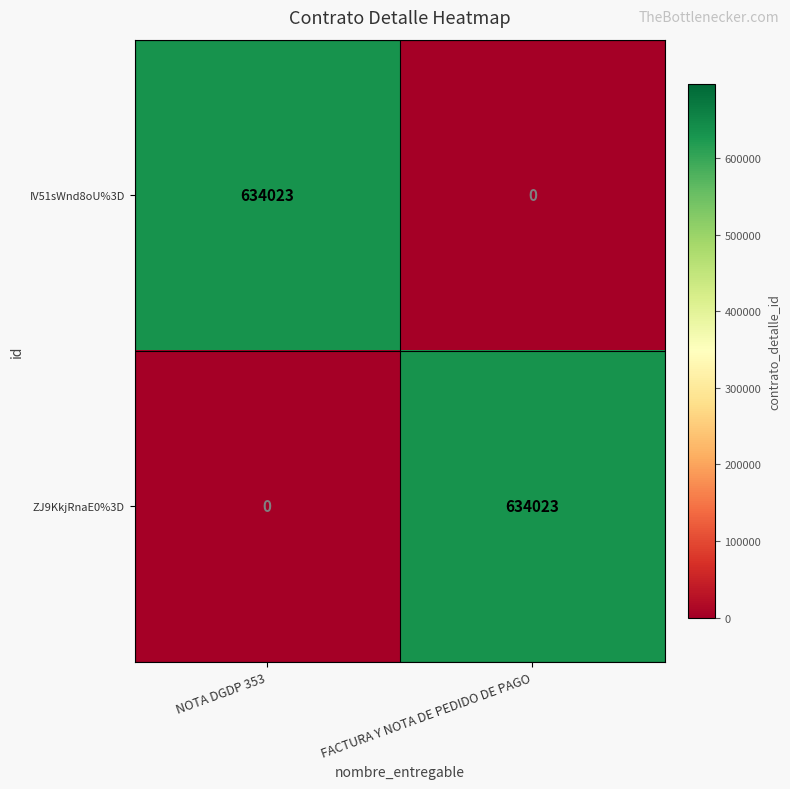

What is the sum of the ZJ9KkjRnaE0%3D values at FACTURA Y NOTA DE PEDIDO DE PAGO and NOTA DGDP 353?

634023